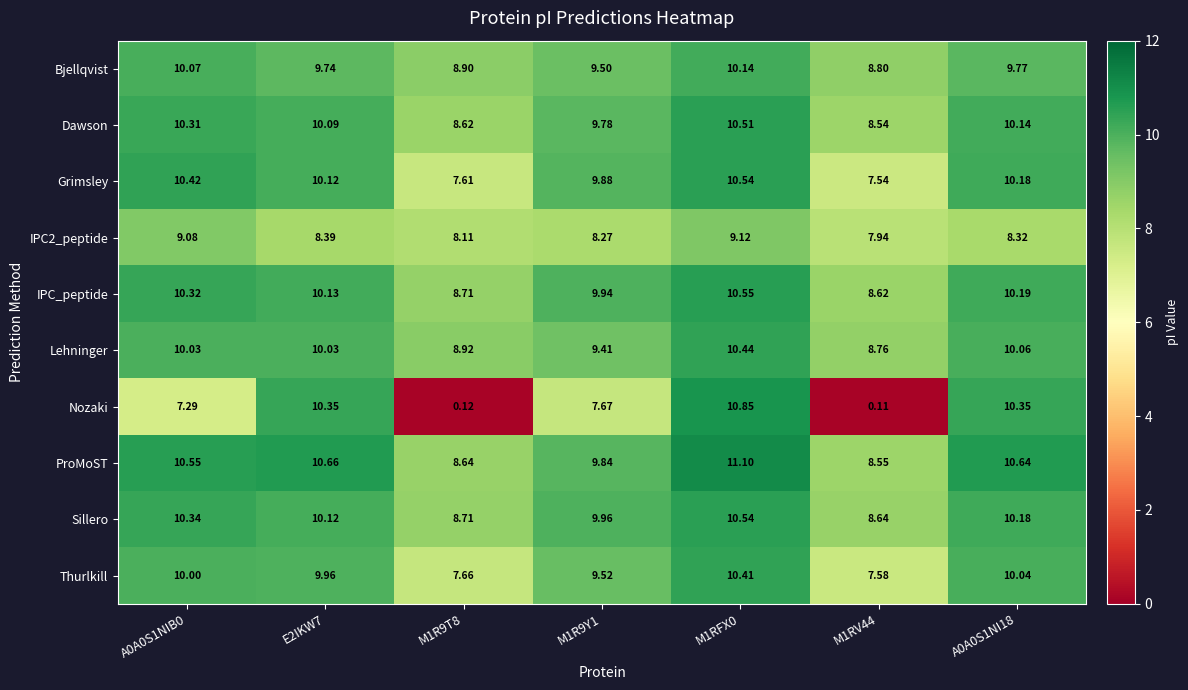

Is the value of Nozaki at M1R9Y1 greater than the value of Sillero at M1RFX0?

No